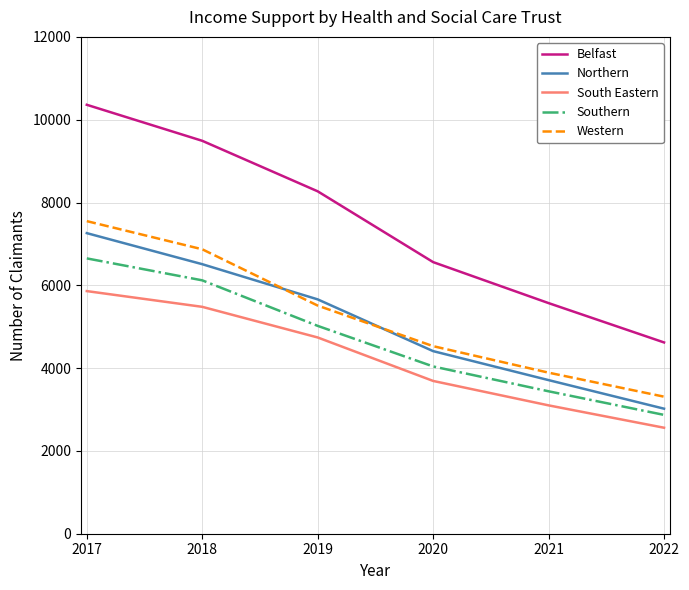

How many series are shown in this chart?

5